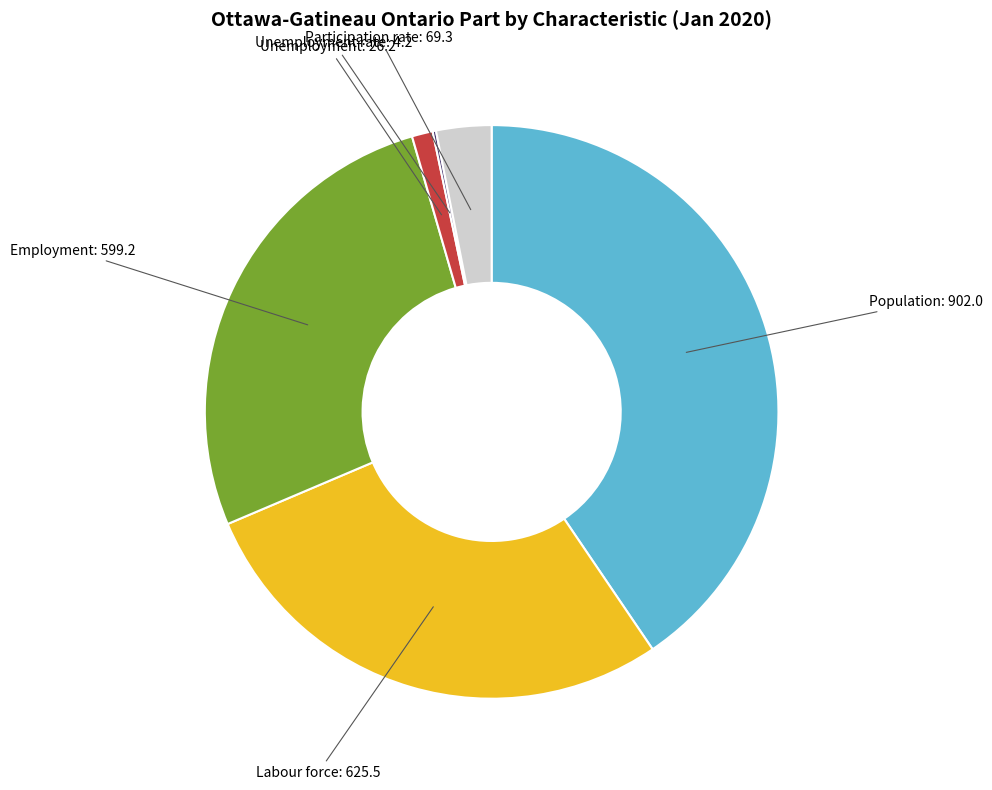

Does any single category account for the majority?

No